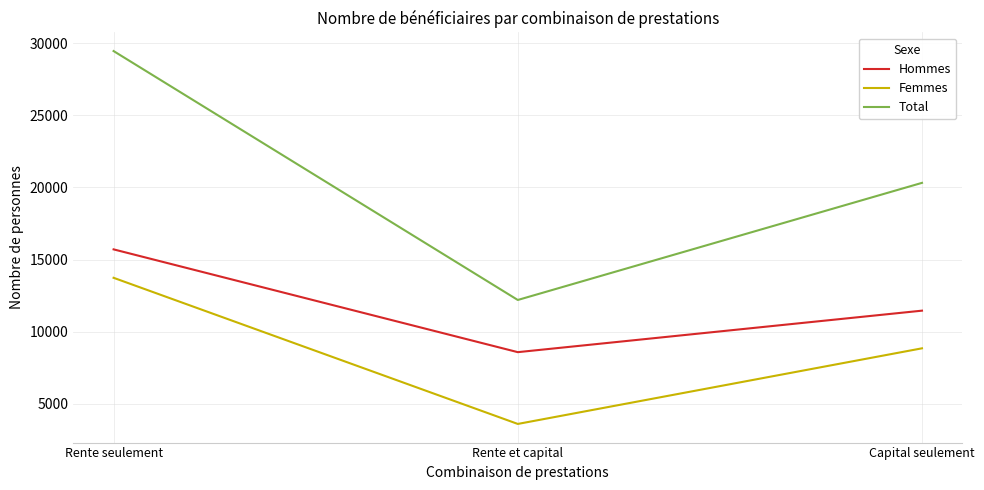

How many lines are shown in the chart?

3